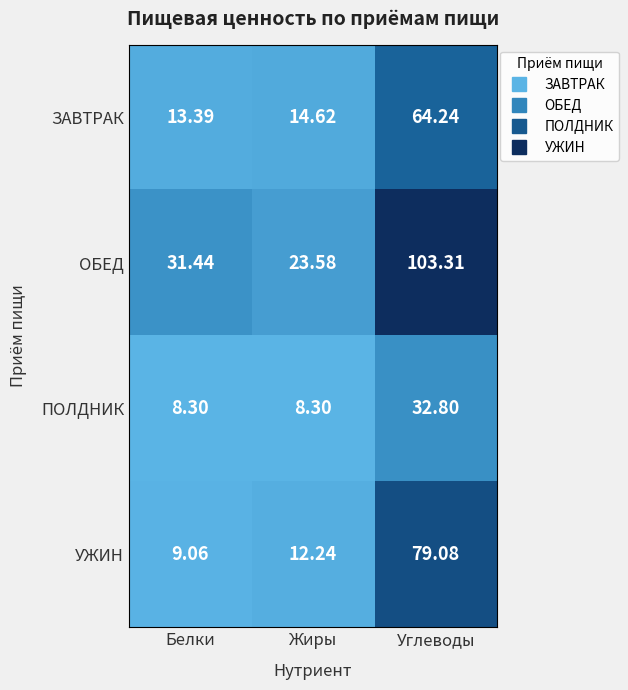

At which label does ПОЛДНИК reach its peak?

Углеводы